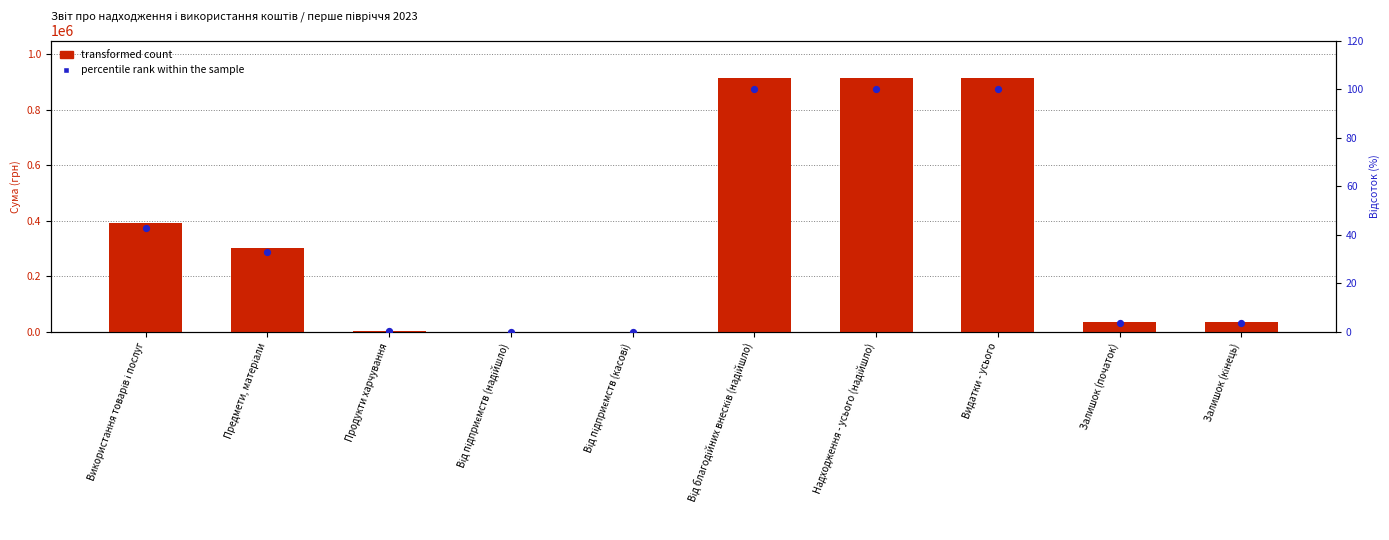

Which series has the largest Y range (max minus min)?

transformed count